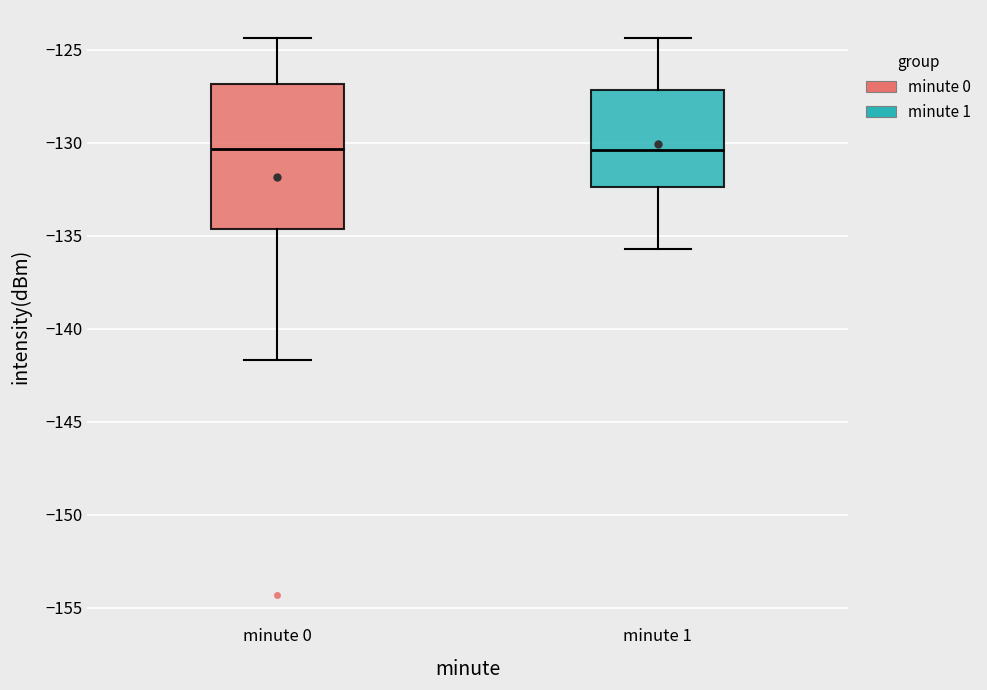

Reading left to right, transcribe this box plot: for each box, give where its median line is, the range the box spans, and where its two whiskers end, as read against the y-axis. The values are not printed on the chart, so give them approximately, as read against the axis.

minute 0: median -130.5, box -134.5 to -127.0, whiskers -141.5 to -124.5
minute 1: median -130.5, box -132.5 to -127.0, whiskers -135.5 to -124.5